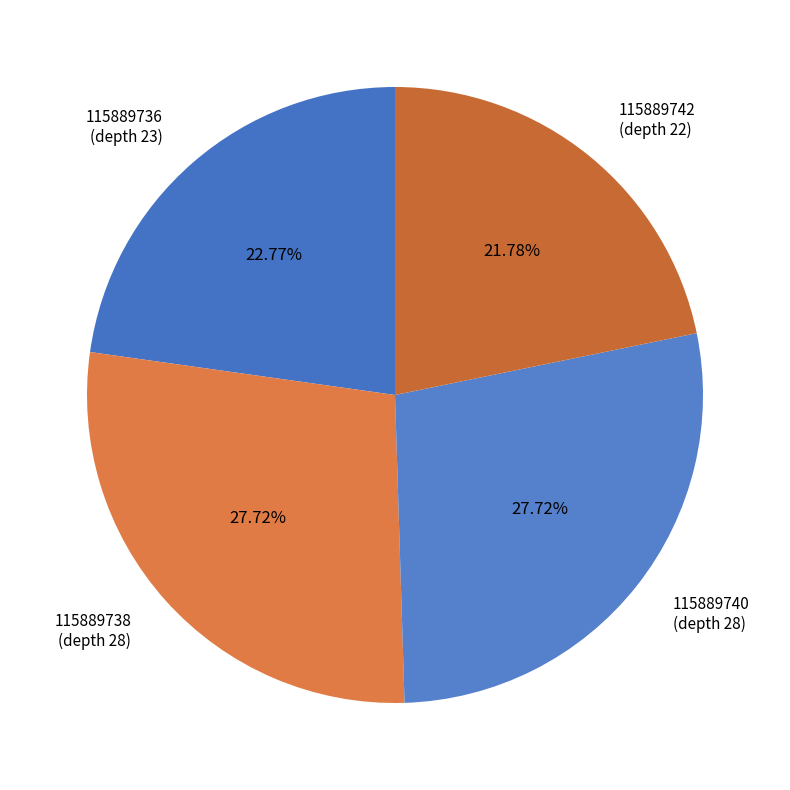

Does any single category account for the majority?

No